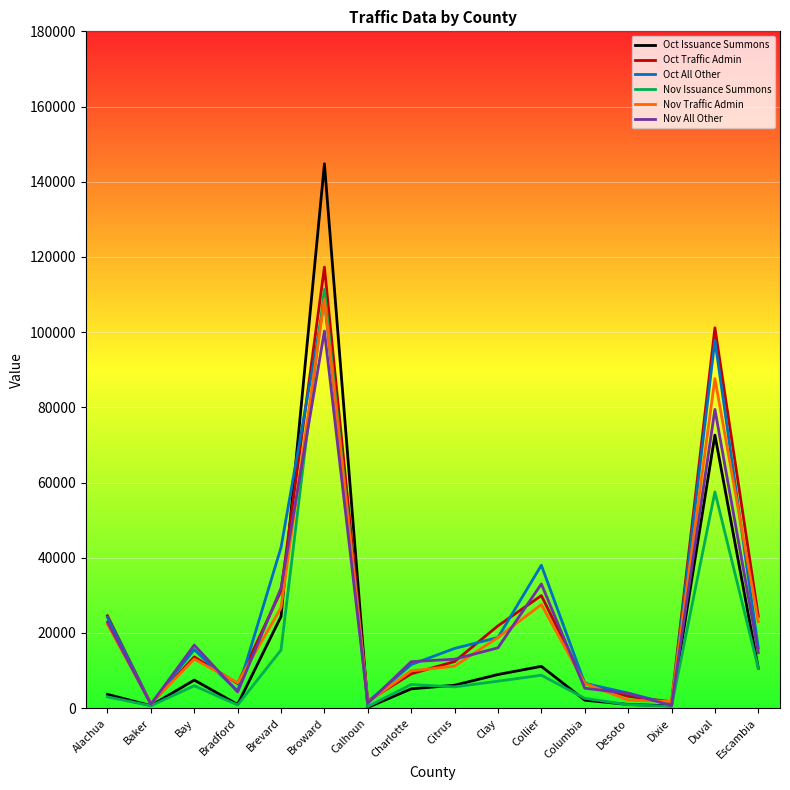

What is the minimum value shown in the chart?

180.0